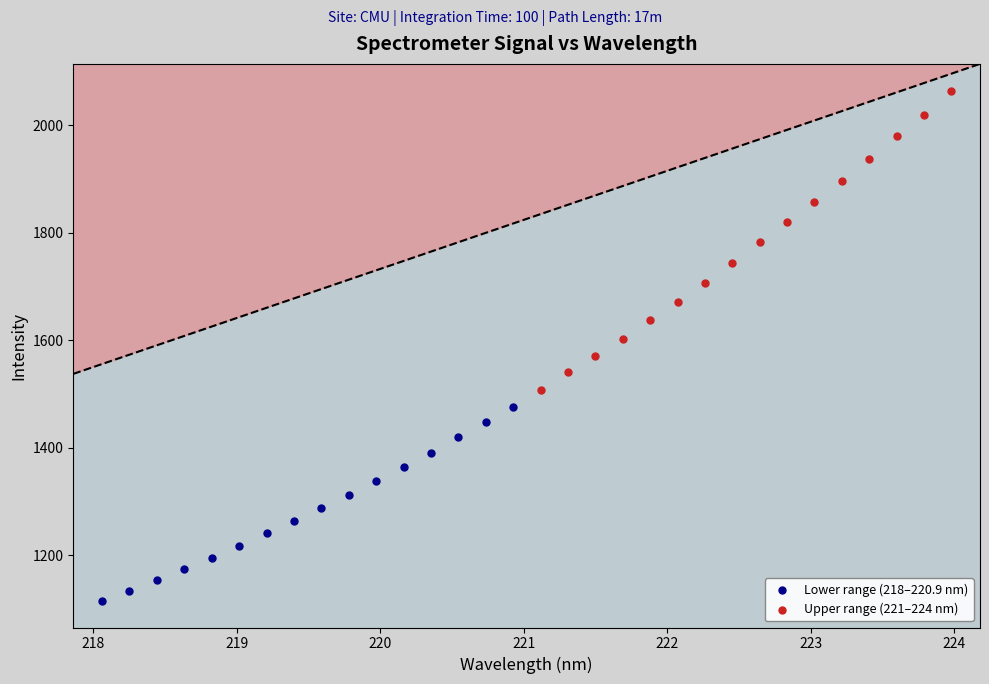

What are all the series names shown in the legend?

Lower range (218–220.9 nm), Upper range (221–224 nm)